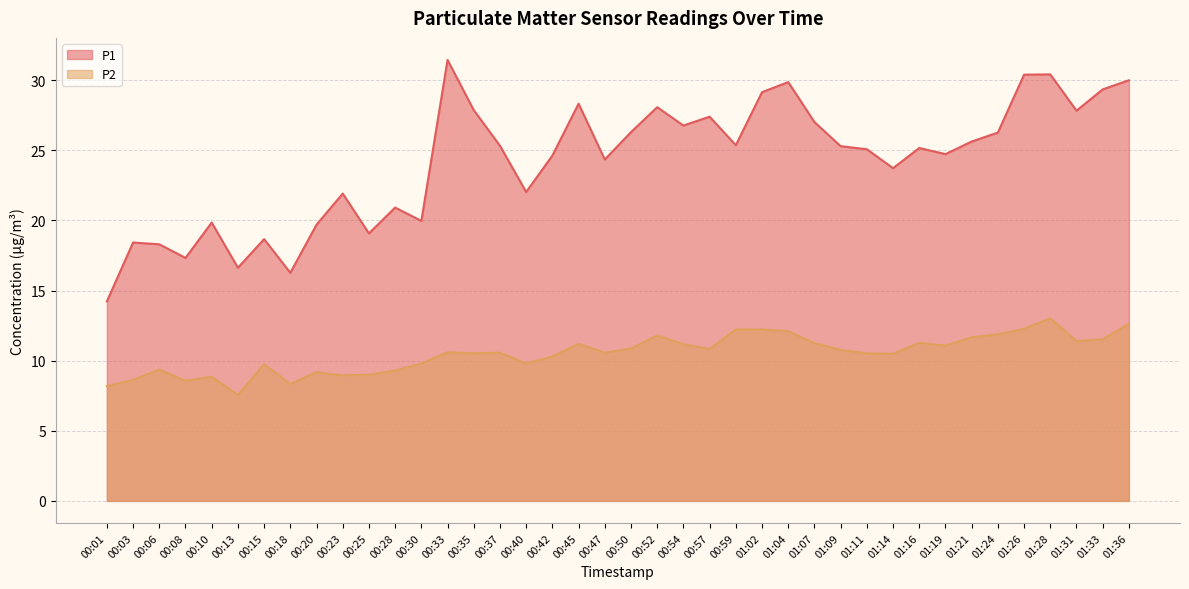

True or false: P2 and P1 cross at least once.

False